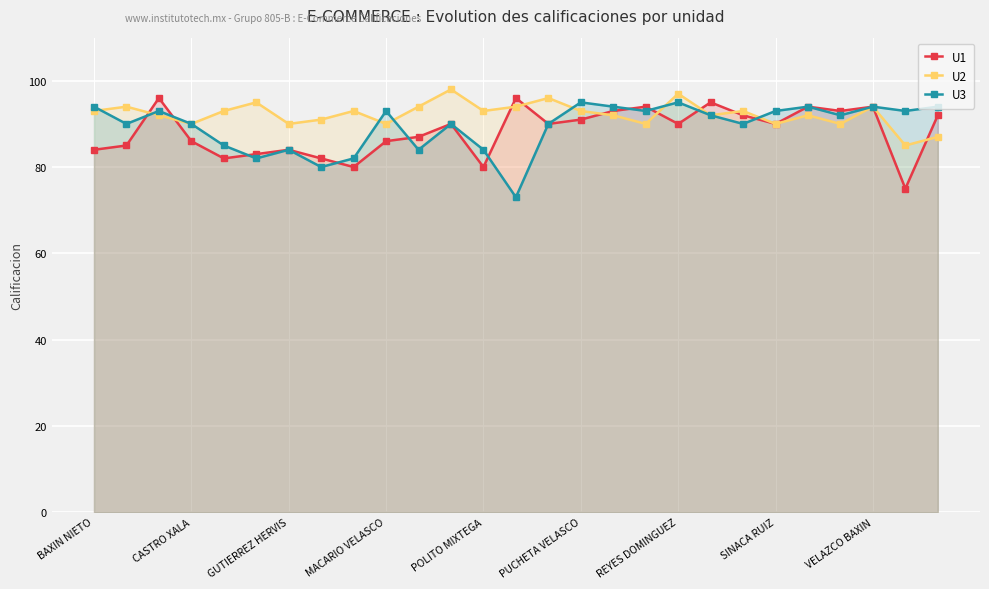

How many times do U3 and U1 cross each other?

10